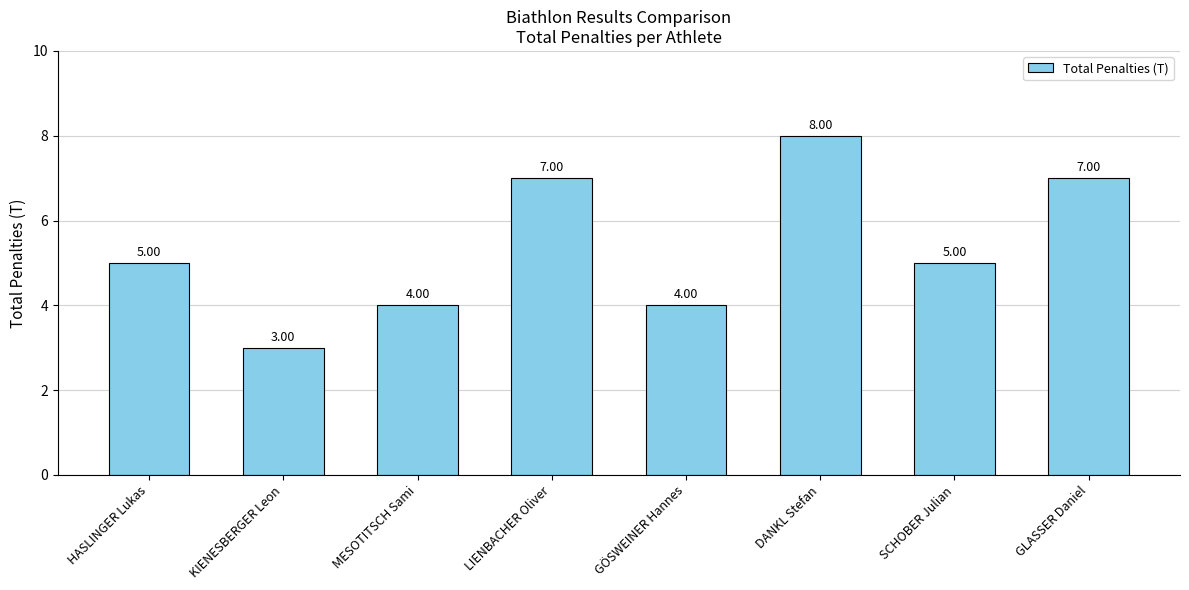

What is the ratio of the value at GLASSER Daniel to the value at DANKL Stefan?

0.9